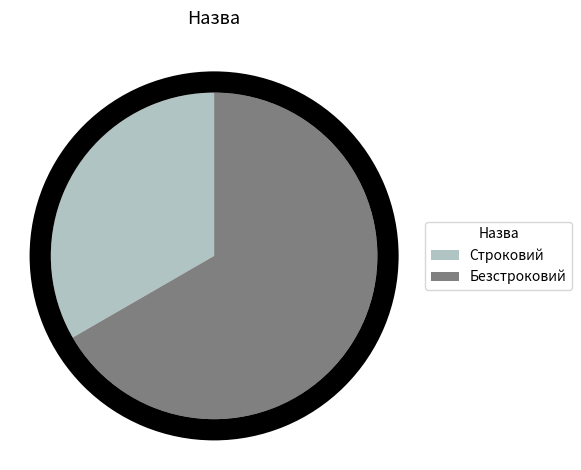

Is there a majority slice in this chart?

Yes